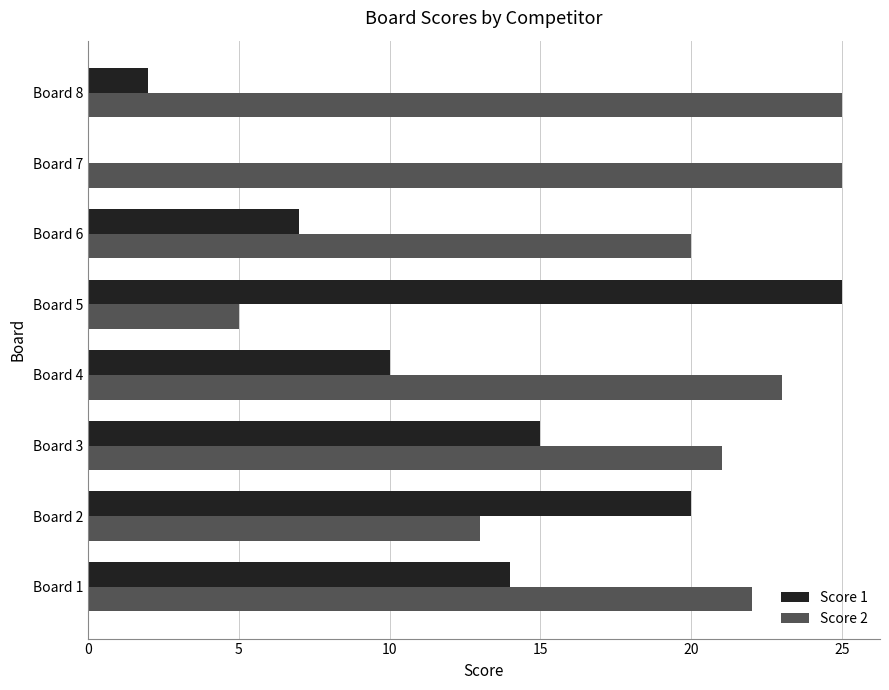

Between Board 2 and Board 8, which series saw the biggest shift?

Score 1